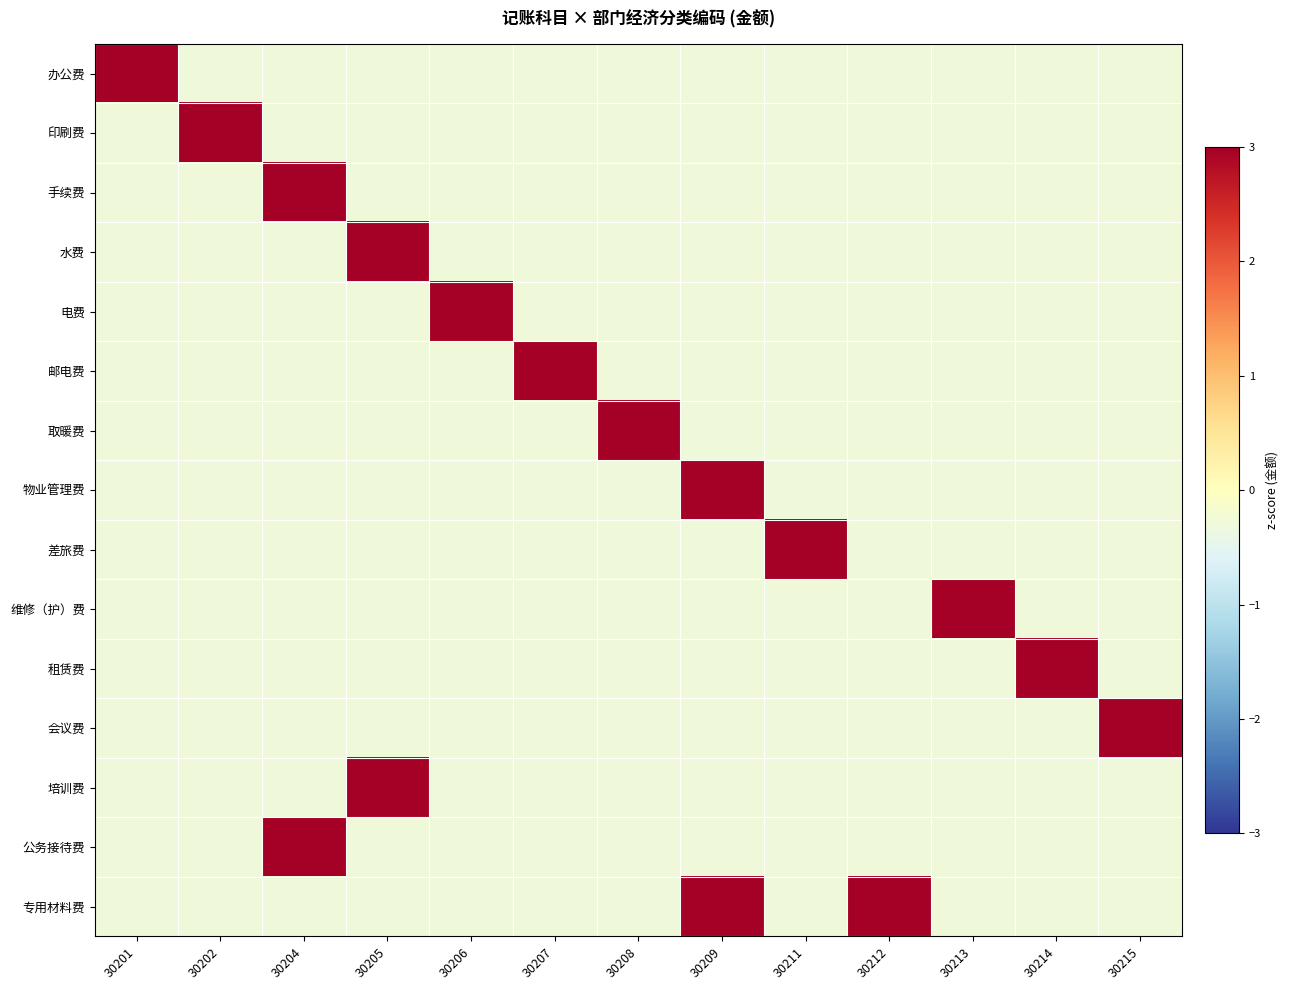

Reading left to right, list all the values displayed in this chart.

办公费: 30201=3.3	30202=-0.3	30204=-0.3	30205=-0.3	30206=-0.3	30207=-0.3	30208=-0.3	30209=-0.3	30211=-0.3	30212=-0.3	30213=-0.3	30214=-0.3	30215=-0.3
印刷费: 30201=-0.3	30202=3.3	30204=-0.3	30205=-0.3	30206=-0.3	30207=-0.3	30208=-0.3	30209=-0.3	30211=-0.3	30212=-0.3	30213=-0.3	30214=-0.3	30215=-0.3
手续费: 30201=-0.3	30202=-0.3	30204=3.3	30205=-0.3	30206=-0.3	30207=-0.3	30208=-0.3	30209=-0.3	30211=-0.3	30212=-0.3	30213=-0.3	30214=-0.3	30215=-0.3
水费: 30201=-0.3	30202=-0.3	30204=-0.3	30205=3.3	30206=-0.3	30207=-0.3	30208=-0.3	30209=-0.3	30211=-0.3	30212=-0.3	30213=-0.3	30214=-0.3	30215=-0.3
电费: 30201=-0.3	30202=-0.3	30204=-0.3	30205=-0.3	30206=3.3	30207=-0.3	30208=-0.3	30209=-0.3	30211=-0.3	30212=-0.3	30213=-0.3	30214=-0.3	30215=-0.3
邮电费: 30201=-0.3	30202=-0.3	30204=-0.3	30205=-0.3	30206=-0.3	30207=3.3	30208=-0.3	30209=-0.3	30211=-0.3	30212=-0.3	30213=-0.3	30214=-0.3	30215=-0.3
取暖费: 30201=-0.3	30202=-0.3	30204=-0.3	30205=-0.3	30206=-0.3	30207=-0.3	30208=3.3	30209=-0.3	30211=-0.3	30212=-0.3	30213=-0.3	30214=-0.3	30215=-0.3
物业管理费: 30201=-0.3	30202=-0.3	30204=-0.3	30205=-0.3	30206=-0.3	30207=-0.3	30208=-0.3	30209=3.3	30211=-0.3	30212=-0.3	30213=-0.3	30214=-0.3	30215=-0.3
差旅费: 30201=-0.3	30202=-0.3	30204=-0.3	30205=-0.3	30206=-0.3	30207=-0.3	30208=-0.3	30209=-0.3	30211=3.3	30212=-0.3	30213=-0.3	30214=-0.3	30215=-0.3
维修（护）费: 30201=-0.3	30202=-0.3	30204=-0.3	30205=-0.3	30206=-0.3	30207=-0.3	30208=-0.3	30209=-0.3	30211=-0.3	30212=-0.3	30213=3.3	30214=-0.3	30215=-0.3
租赁费: 30201=-0.3	30202=-0.3	30204=-0.3	30205=-0.3	30206=-0.3	30207=-0.3	30208=-0.3	30209=-0.3	30211=-0.3	30212=-0.3	30213=-0.3	30214=3.3	30215=-0.3
会议费: 30201=-0.3	30202=-0.3	30204=-0.3	30205=-0.3	30206=-0.3	30207=-0.3	30208=-0.3	30209=-0.3	30211=-0.3	30212=-0.3	30213=-0.3	30214=-0.3	30215=3.3
培训费: 30201=-0.3	30202=-0.3	30204=-0.3	30205=3.3	30206=-0.3	30207=-0.3	30208=-0.3	30209=-0.3	30211=-0.3	30212=-0.3	30213=-0.3	30214=-0.3	30215=-0.3
公务接待费: 30201=-0.3	30202=-0.3	30204=3.3	30205=-0.3	30206=-0.3	30207=-0.3	30208=-0.3	30209=-0.3	30211=-0.3	30212=-0.3	30213=-0.3	30214=-0.3	30215=-0.3
专用材料费: 30201=-0.3	30202=-0.3	30204=-0.3	30205=-0.3	30206=-0.3	30207=-0.3	30208=-0.3	30209=3.3	30211=-0.3	30212=3.3	30213=-0.3	30214=-0.3	30215=-0.3